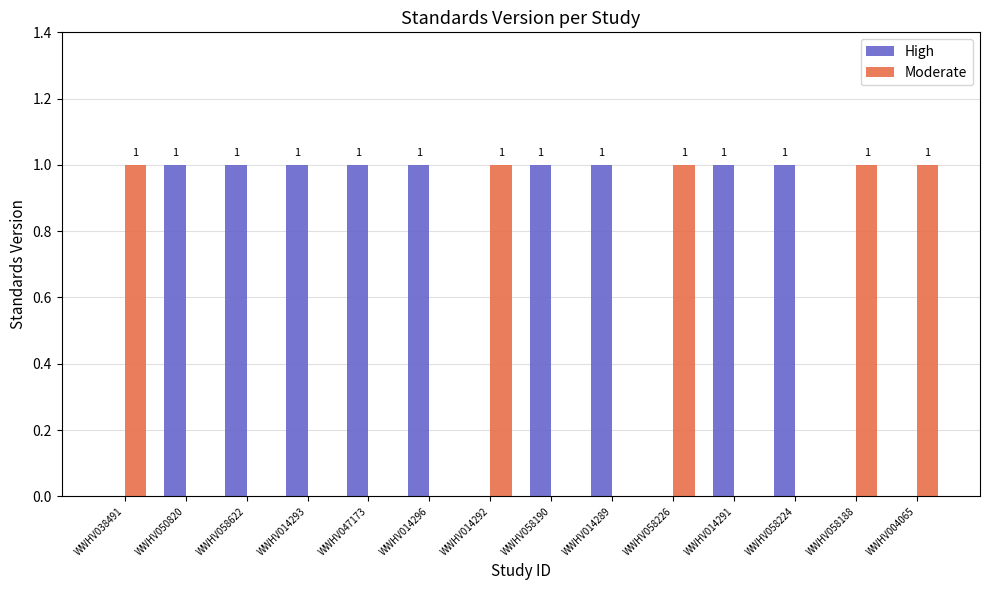

Is the value of High at WWHV058190 greater than the value of Moderate at WWHV014296?

Yes